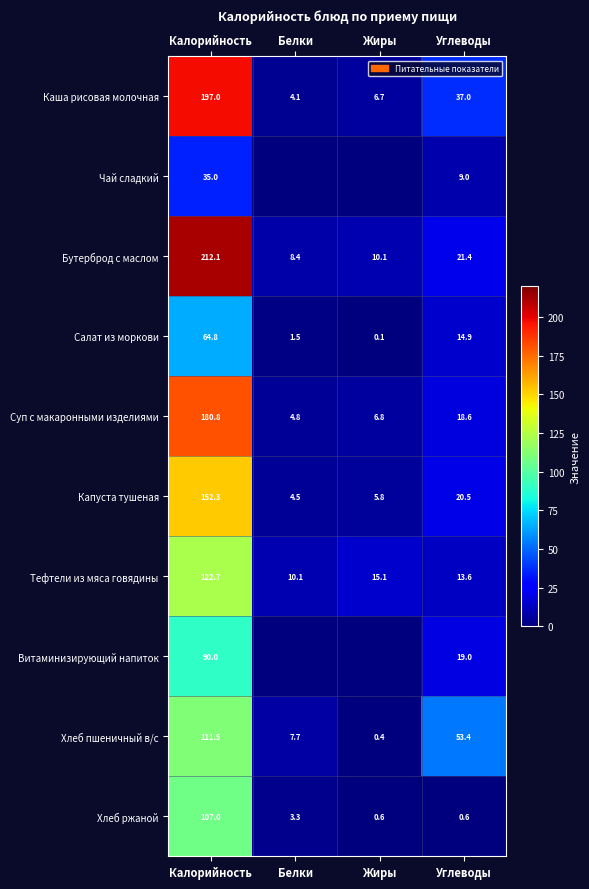

What is the difference between the Салат из моркови values at Белки and Углеводы?

13.4